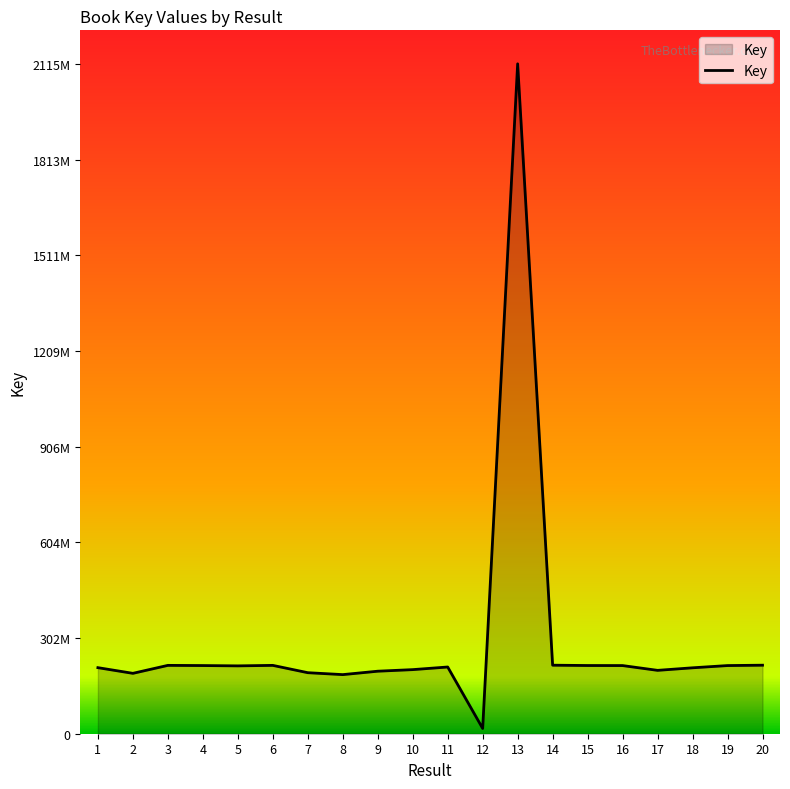

List the labels in order of value, largest first.

13, 14, 20, 6, 3, 15, 4, 19, 16, 5, 11, 1, 18, 10, 17, 9, 7, 2, 8, 12